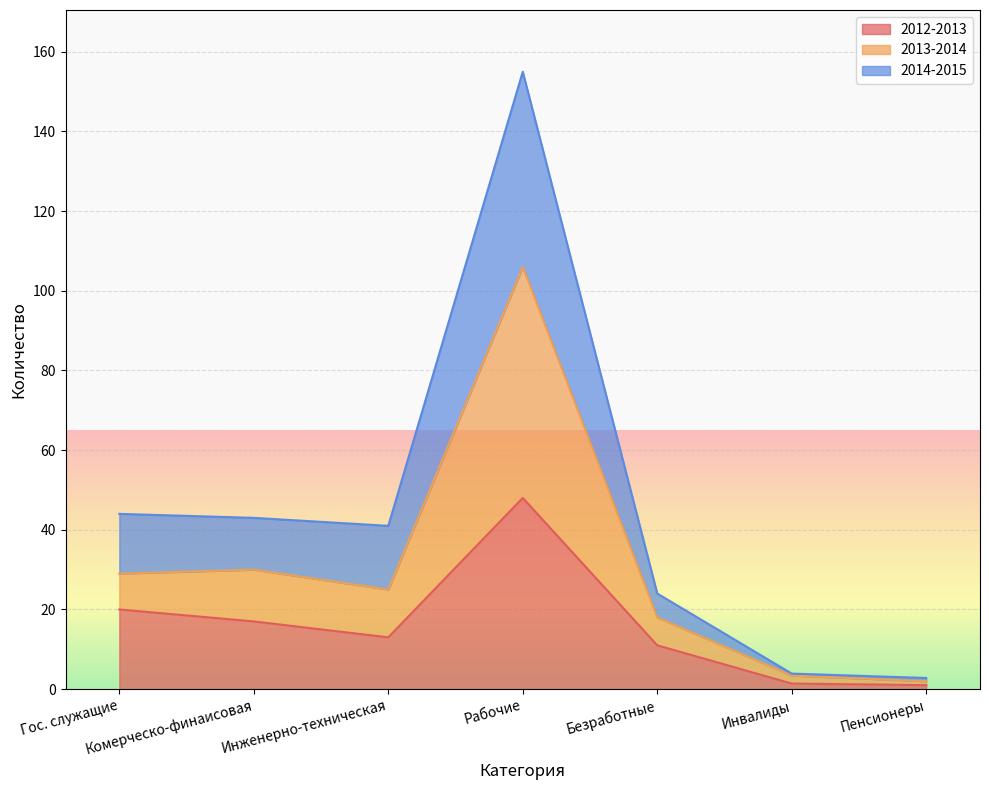

Does the chart display data point markers on the line(s)?

No